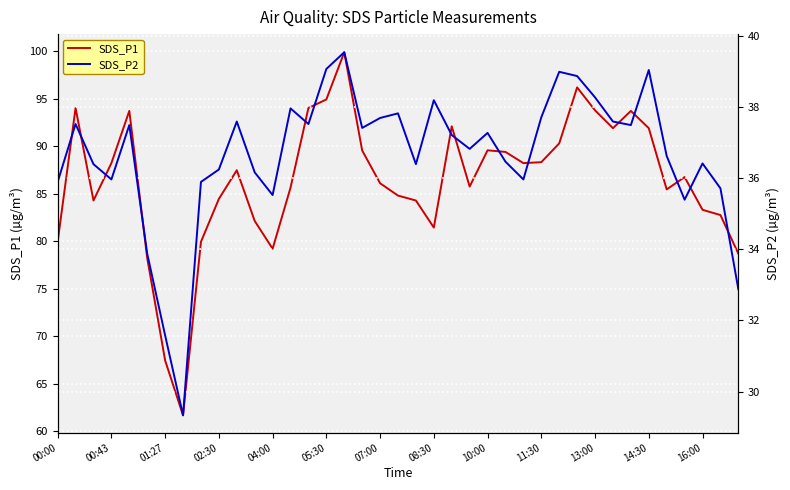

List the series in order of their overall mean, highest first.

SDS_P1, SDS_P2